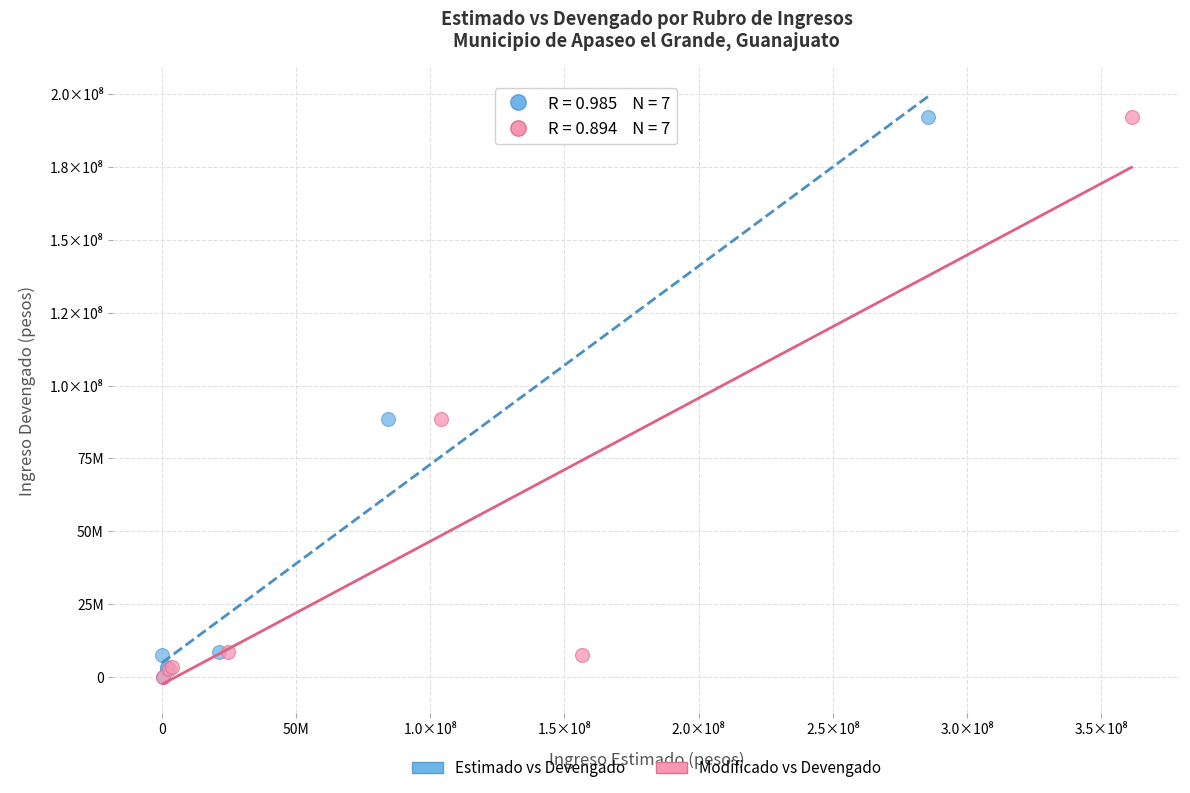

What are all the series names shown in the legend?

Estimado vs Devengado, Modificado vs Devengado